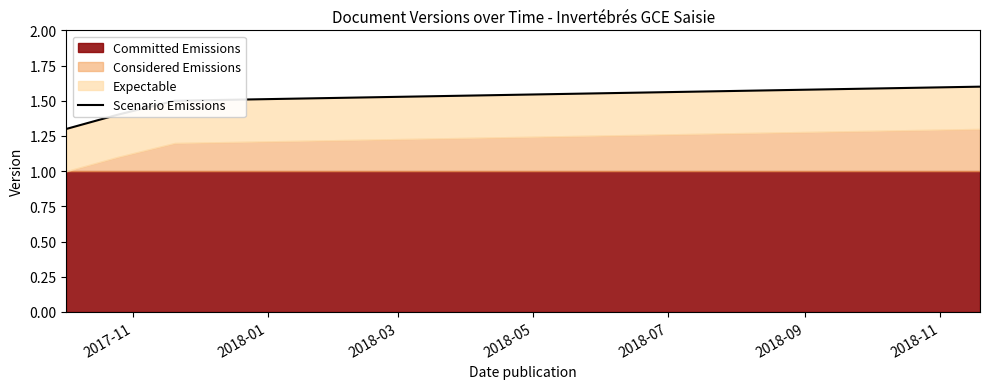

The value at 2017-11 is 0.4. True or false?

False